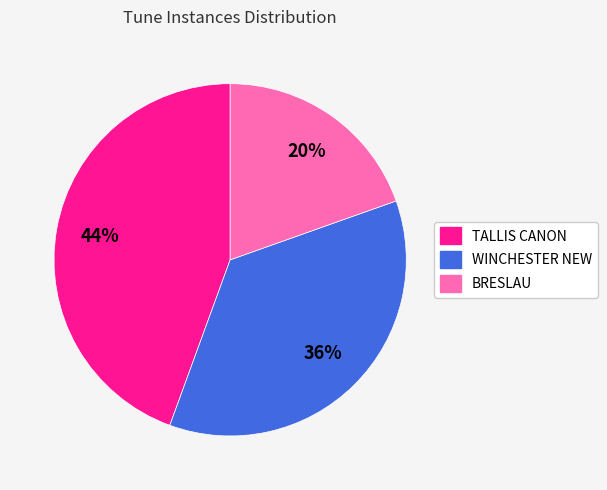

Which has a higher value, BRESLAU or TALLIS CANON?

TALLIS CANON